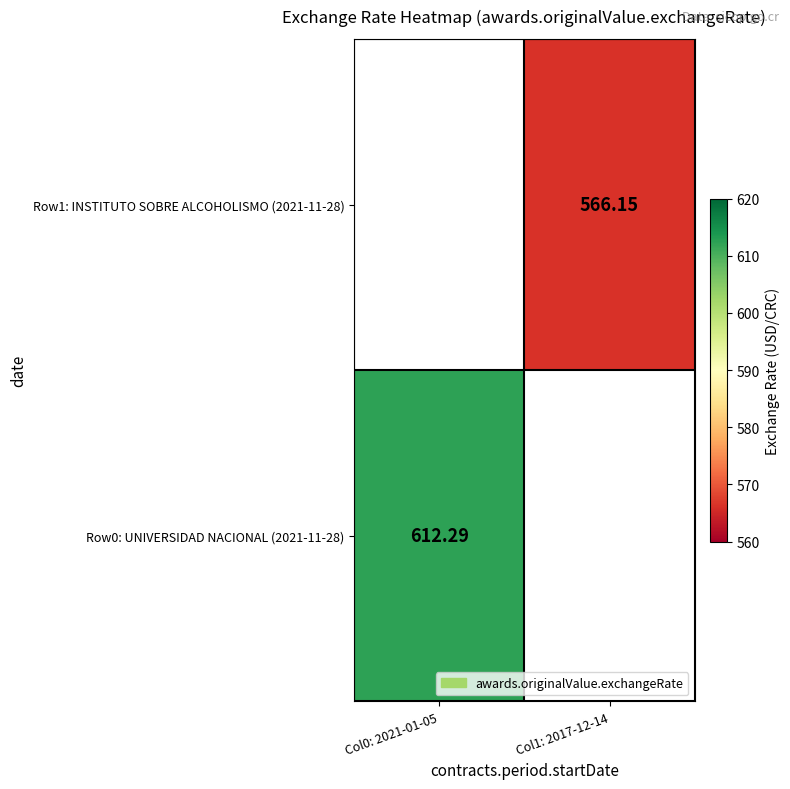

How many values in the Row1: INSTITUTO SOBRE ALCOHOLISMO (2021-11-28) series exceed 566?

1